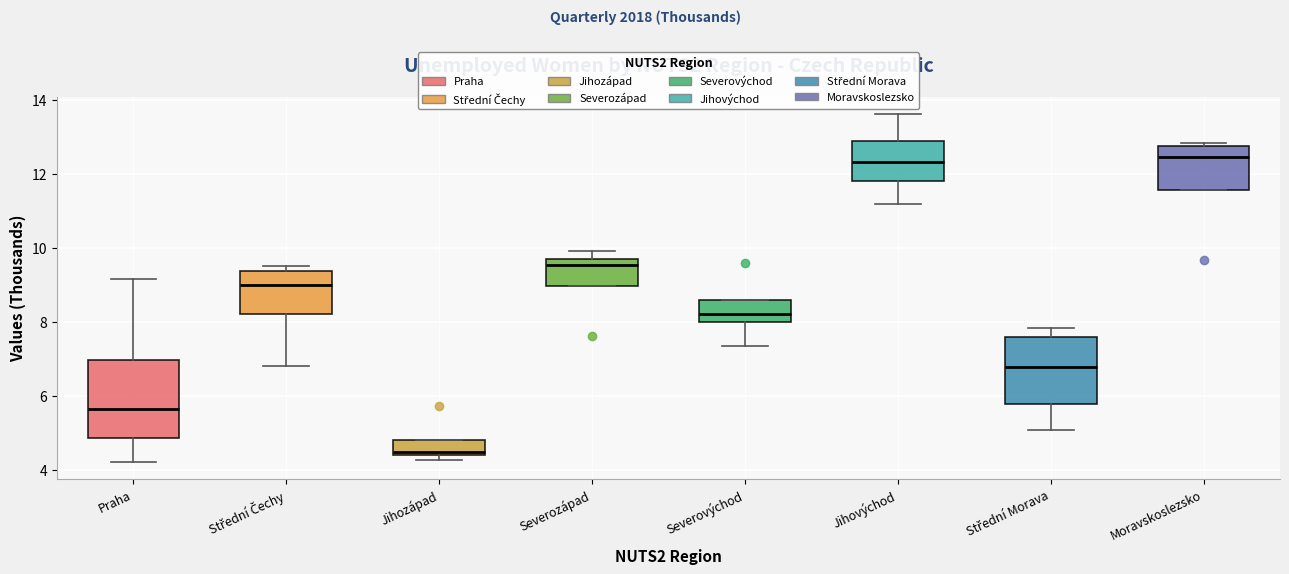

Which box's median line is the lowest?

Jihozápad